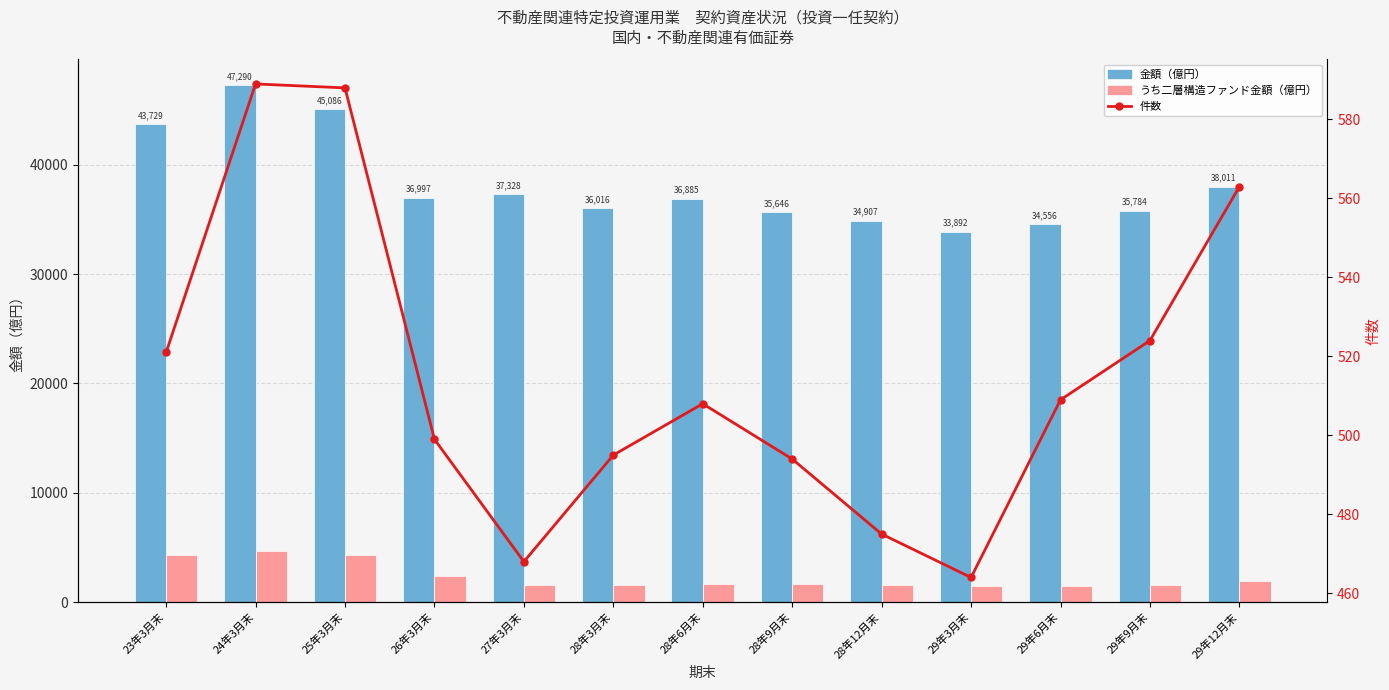

Reading left to right, transcribe all the data shown in this chart.

金額（億円）: 23年3月末=43729.3	24年3月末=47290.1	25年3月末=45086.4	26年3月末=36997.3	27年3月末=37328.0	28年3月末=36015.8	28年6月末=36885.0	28年9月末=35645.9	28年12月末=34906.9	29年3月末=33891.7	29年6月末=34556.2	29年9月末=35783.5	29年12月末=38011.0
うち二層構造ファンド金額（億円）: 23年3月末=4352.8	24年3月末=4715.6	25年3月末=4312.3	26年3月末=2404.5	27年3月末=1566.0	28年3月末=1571.2	28年6月末=1672.0	28年9月末=1685.7	28年12月末=1540.5	29年3月末=1494.2	29年6月末=1521.0	29年9月末=1563.9	29年12月末=1942.3
件数: 23年3月末=521.0	24年3月末=589.0	25年3月末=588.0	26年3月末=499.0	27年3月末=468.0	28年3月末=495.0	28年6月末=508.0	28年9月末=494.0	28年12月末=475.0	29年3月末=464.0	29年6月末=509.0	29年9月末=524.0	29年12月末=563.0